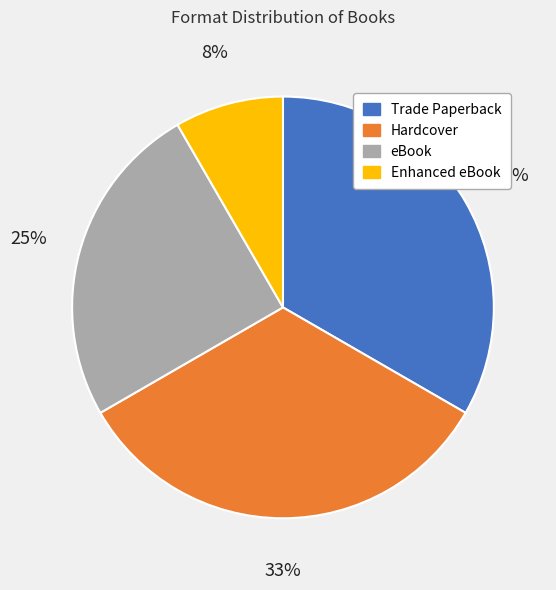

How many segments does this pie chart have?

4